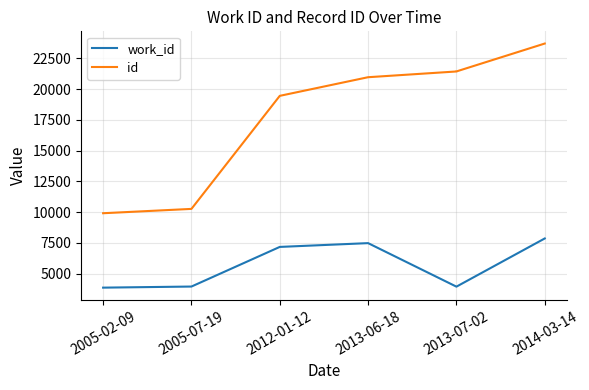

How many lines are shown in the chart?

2